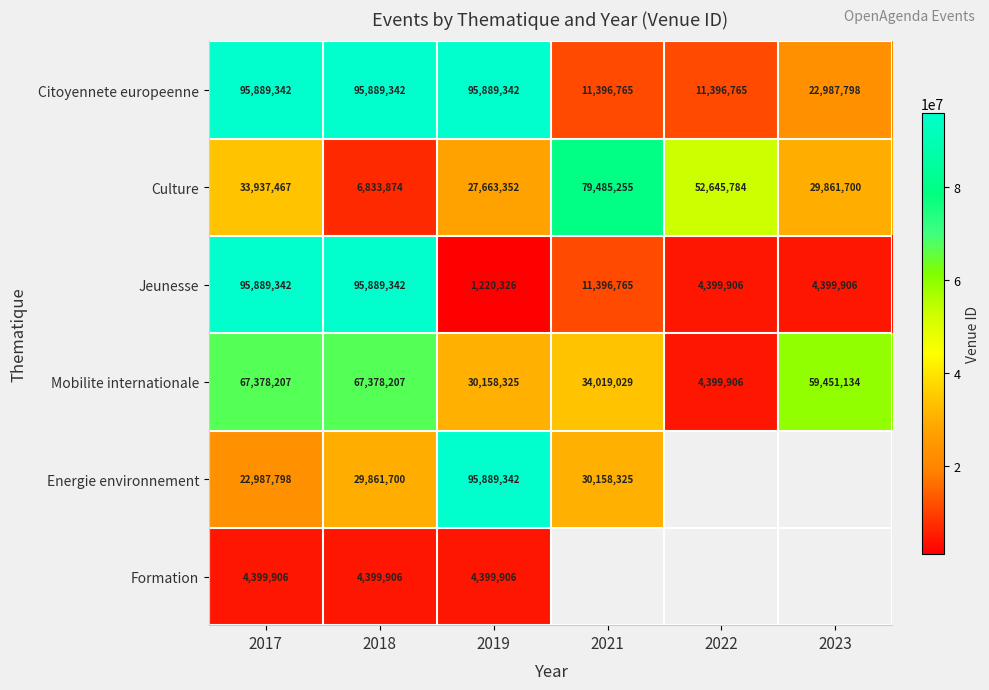

What is the smallest value displayed?

1220326.0